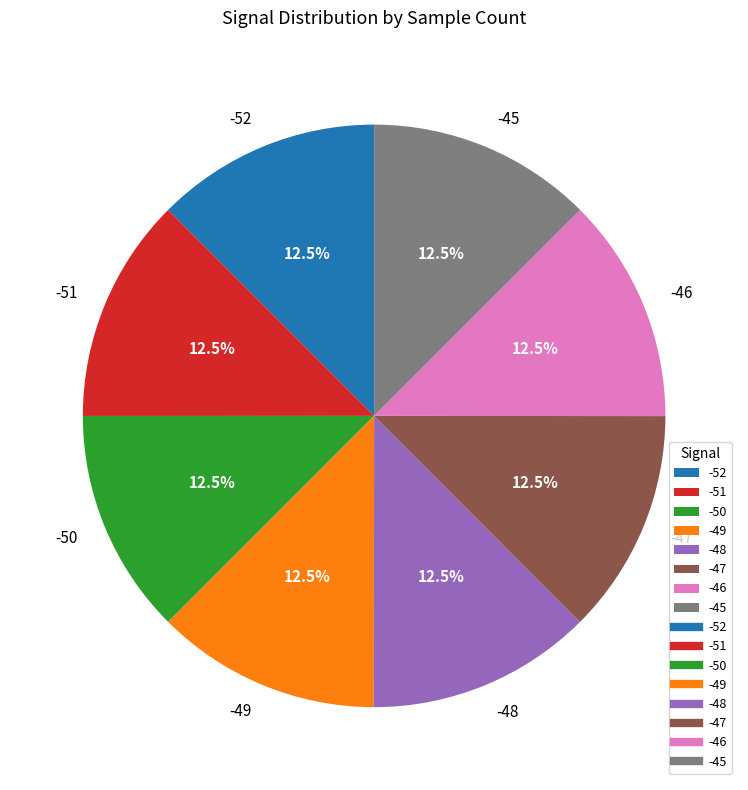

Does -49 represent more than half of the total?

No